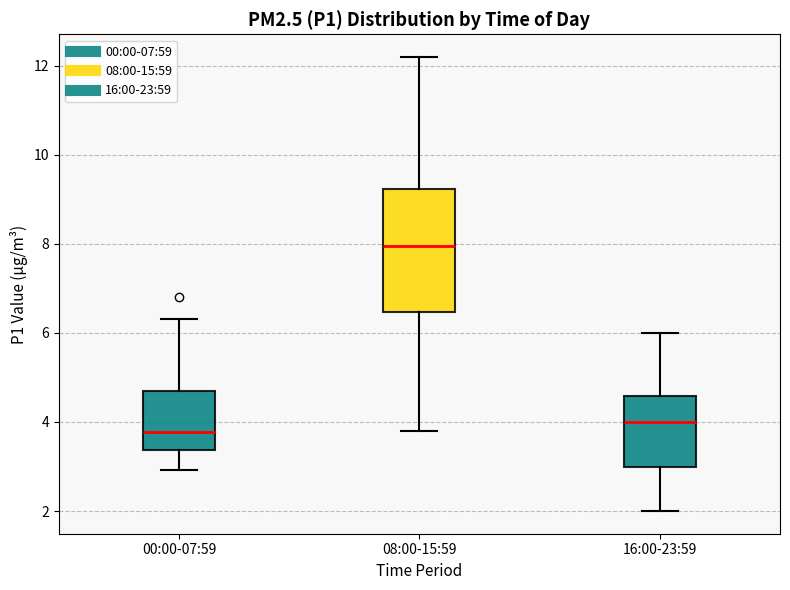

Reading left to right, read every box against the y-axis: the position of its median line, the range the box covers, and the ends of its whiskers. The values are not printed on the chart, so give them approximately, as read against the axis.

00:00-07:59: median 3.8, box 3.4 to 4.6, whiskers 3.0 to 6.4
08:00-15:59: median 8.0, box 6.4 to 9.2, whiskers 3.8 to 12.2
16:00-23:59: median 4.0, box 3.0 to 4.6, whiskers 2.0 to 6.0